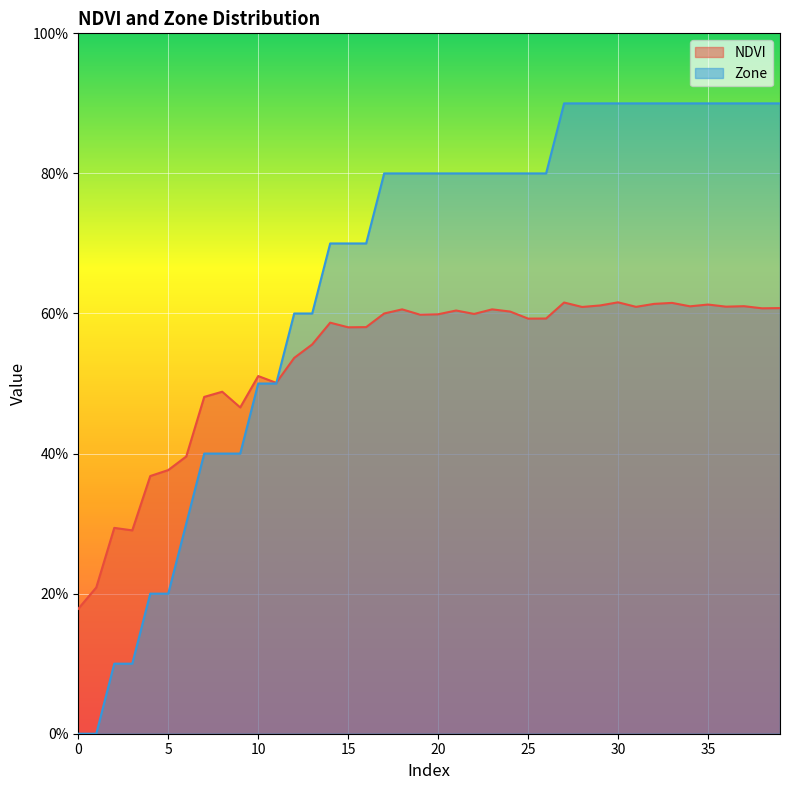

How many times do Zone and NDVI cross each other?

1